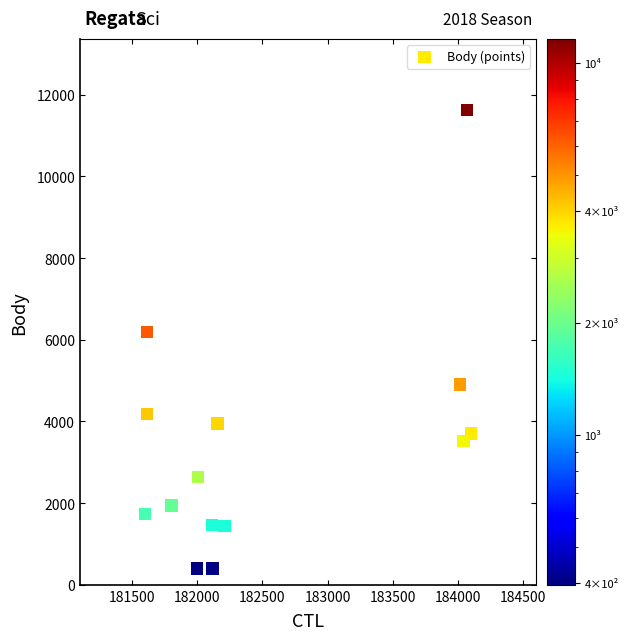

What Y value in the scatter plot is closest to 6009?

6192